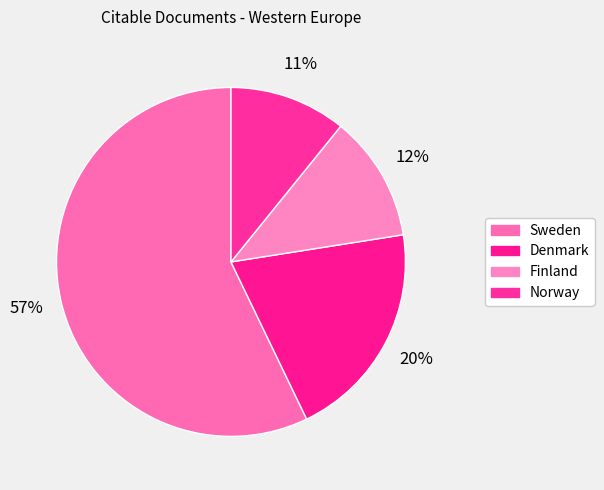

Between Denmark and Sweden, which is larger?

Sweden